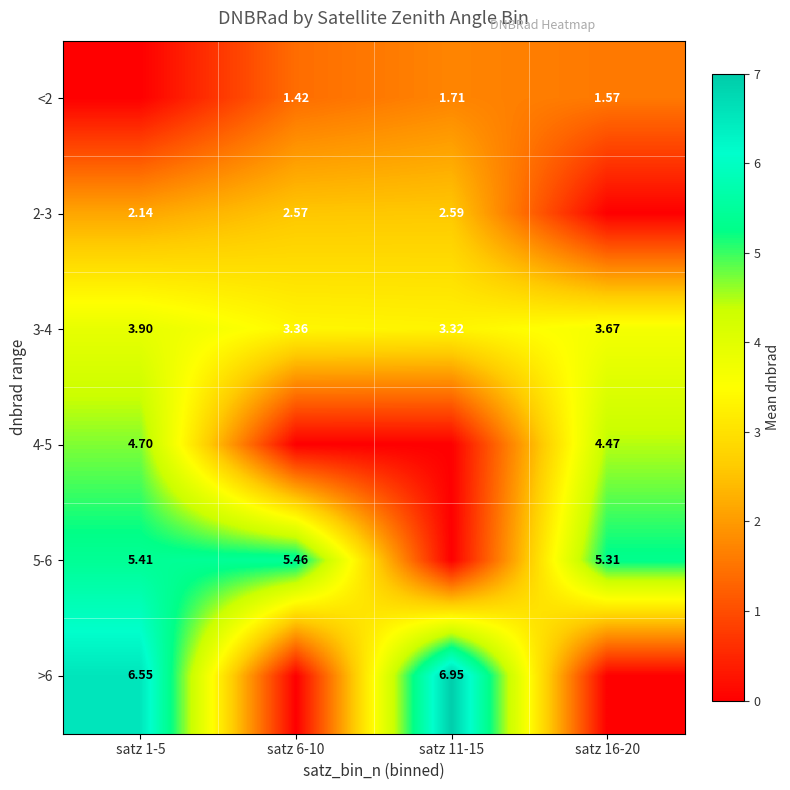

Is it true that 2-3 equals 3.6 at satz 6-10?

False